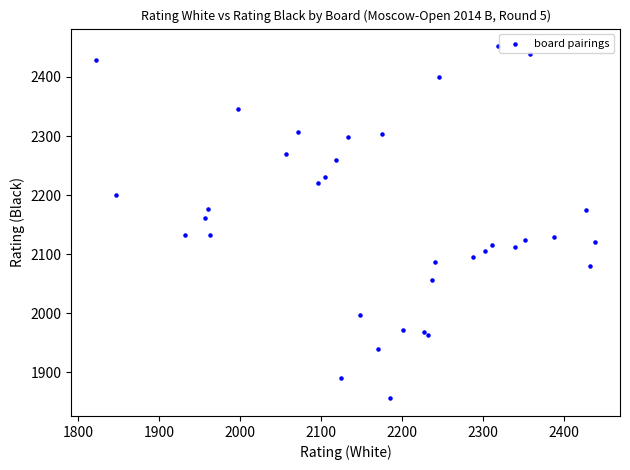

What Y value in the scatter plot is closest to 2154?

2162